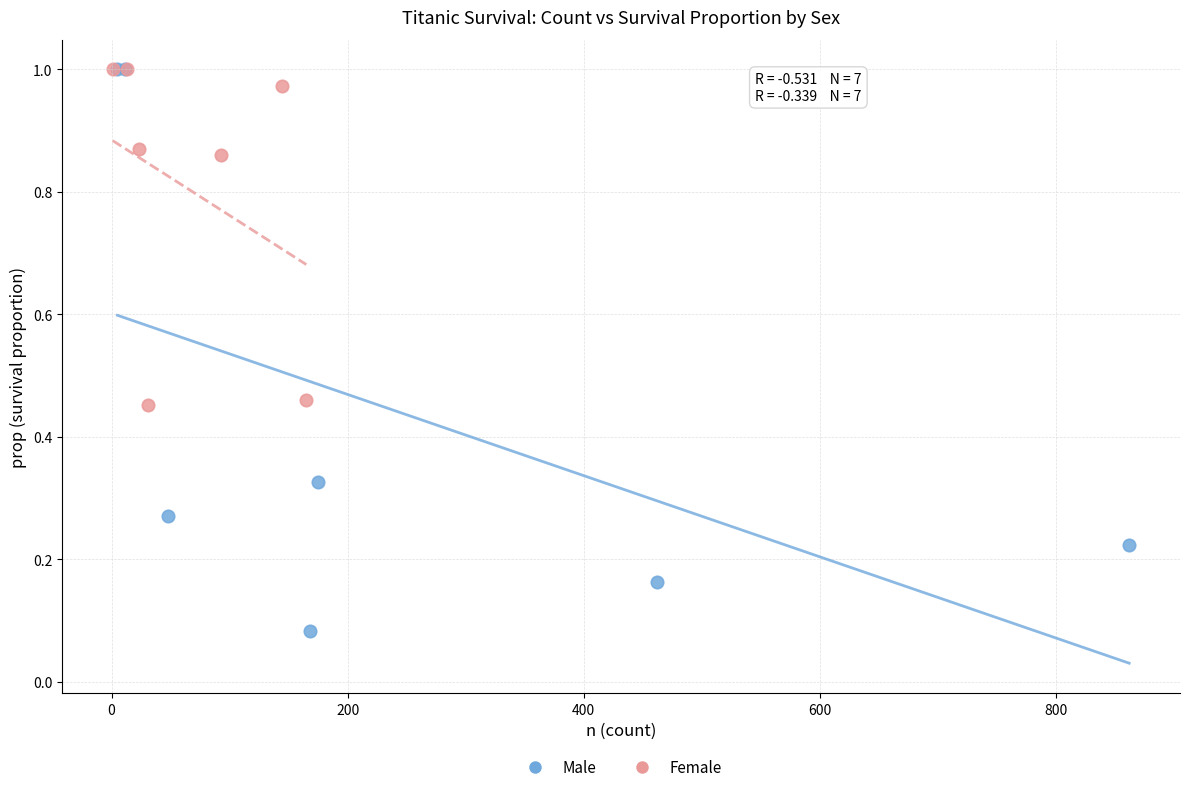

Which series has the widest spread of Y values?

Male